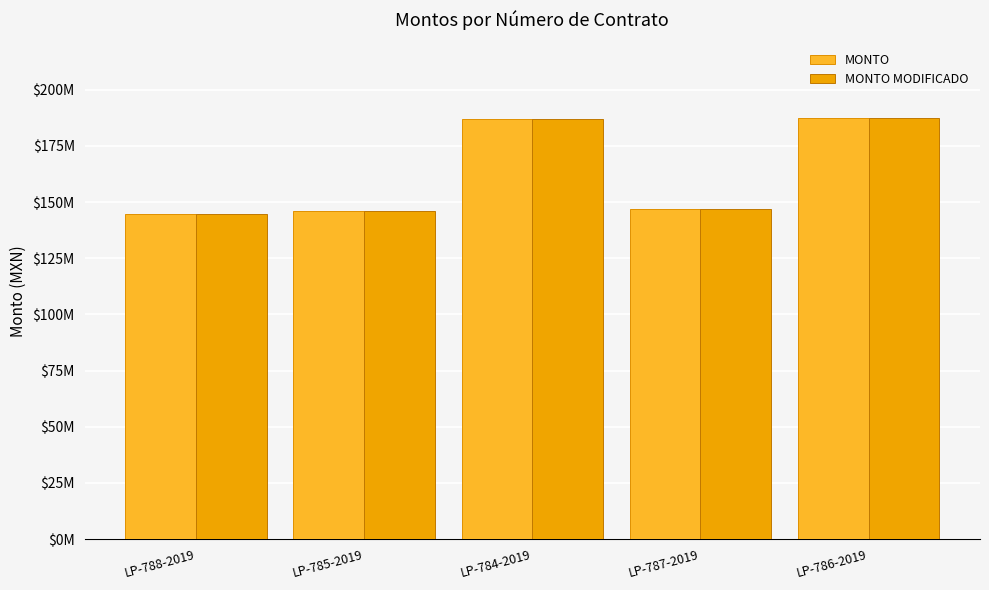

Does the chart contain stacked bars?

No